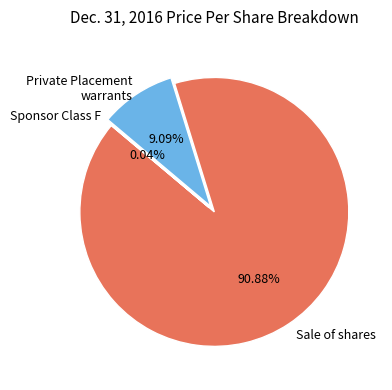

Does any single category account for the majority?

Yes